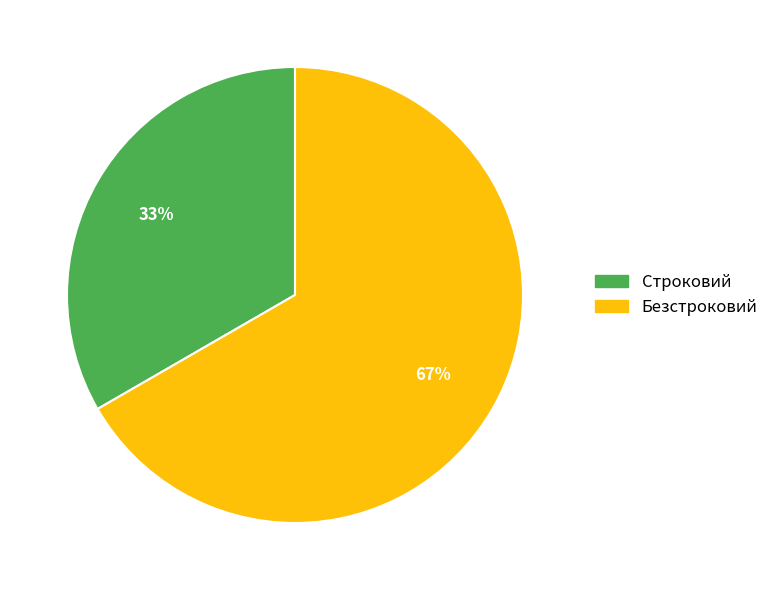

What is the smallest slice in the pie chart?

Строковий